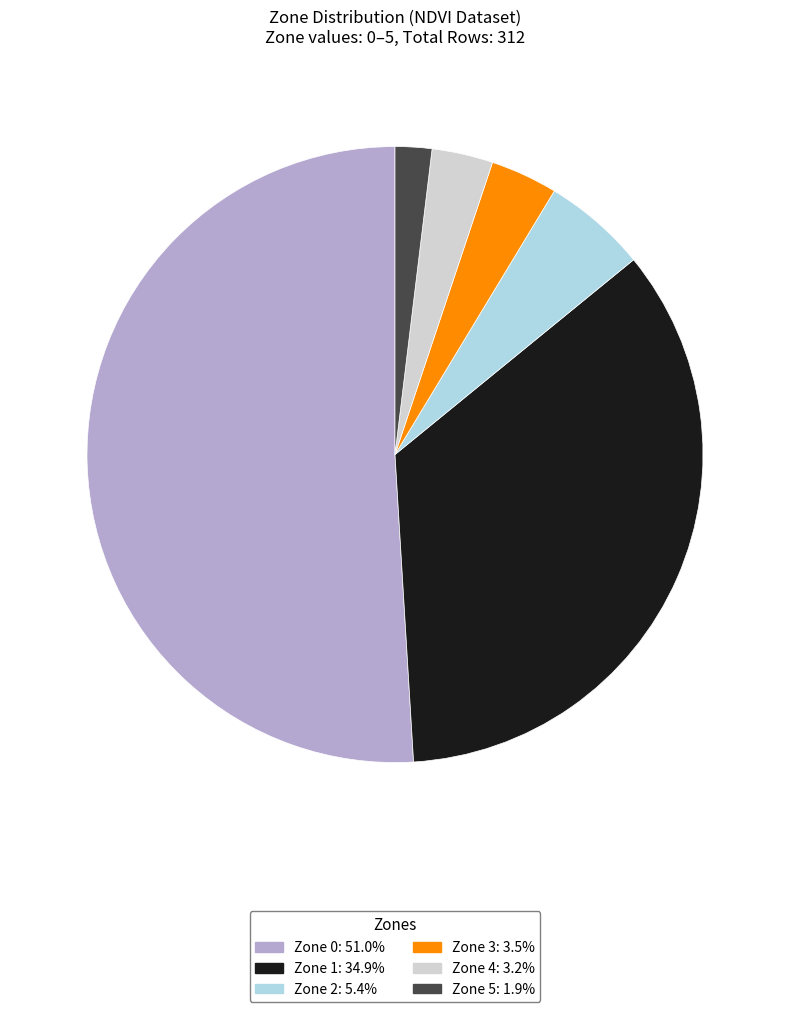

How many segments does this pie chart have?

6